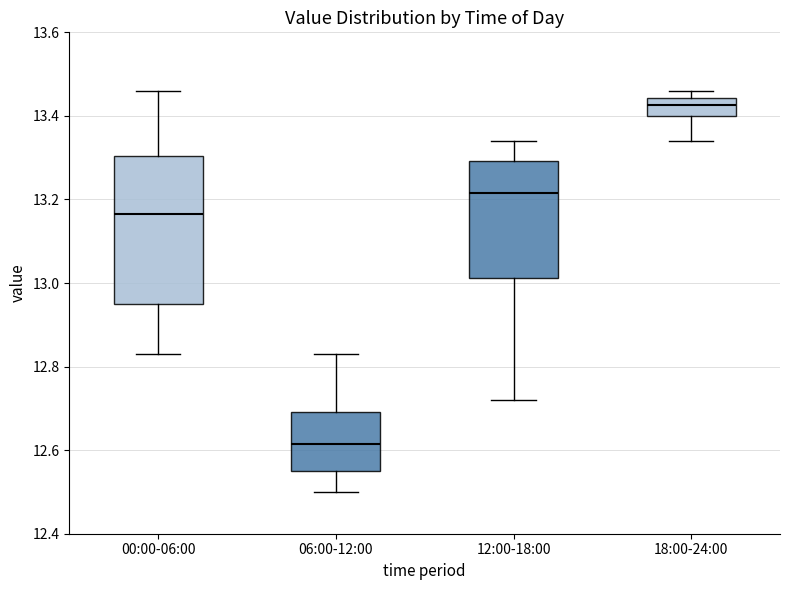

Where is the lower edge of the box for 00:00-06:00 on the y-axis? The values are not printed on the chart, so give them approximately, as read against the axis.

12.96